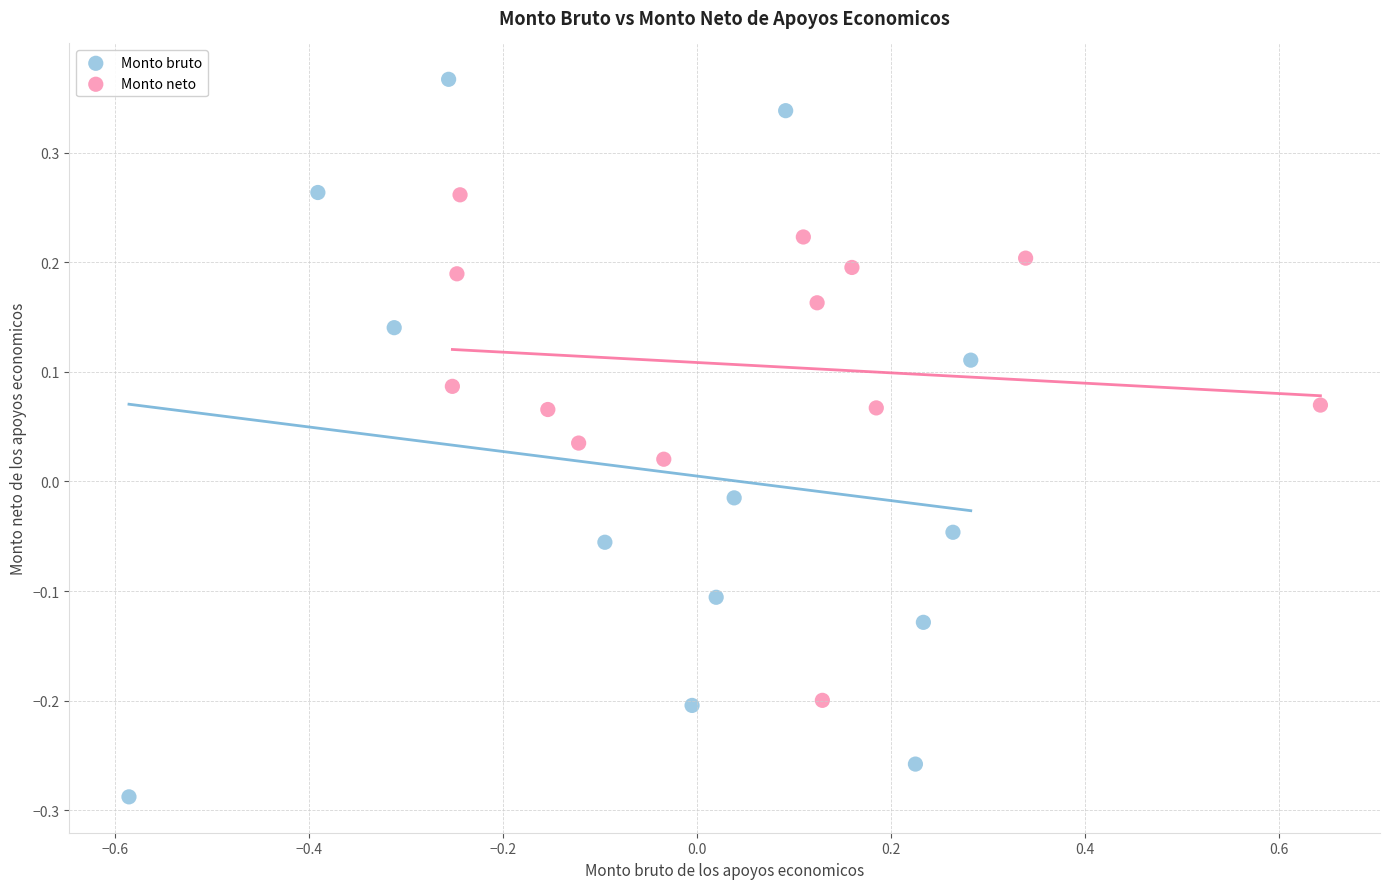

Which series reaches the maximum Y coordinate?

Monto bruto